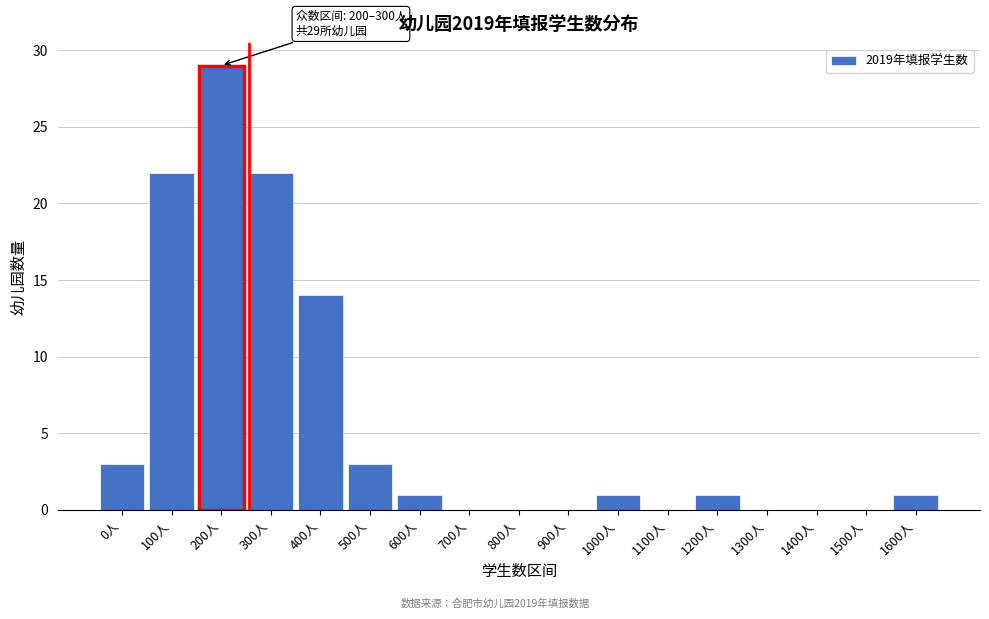

Reading left to right, what are all the values shown in this chart?

0人=3	100人=22	200人=29	300人=22	400人=14	500人=3	600人=1	700人=0	800人=0	900人=0	1000人=1	1100人=0	1200人=1	1300人=0	1400人=0	1500人=0	1600人=1